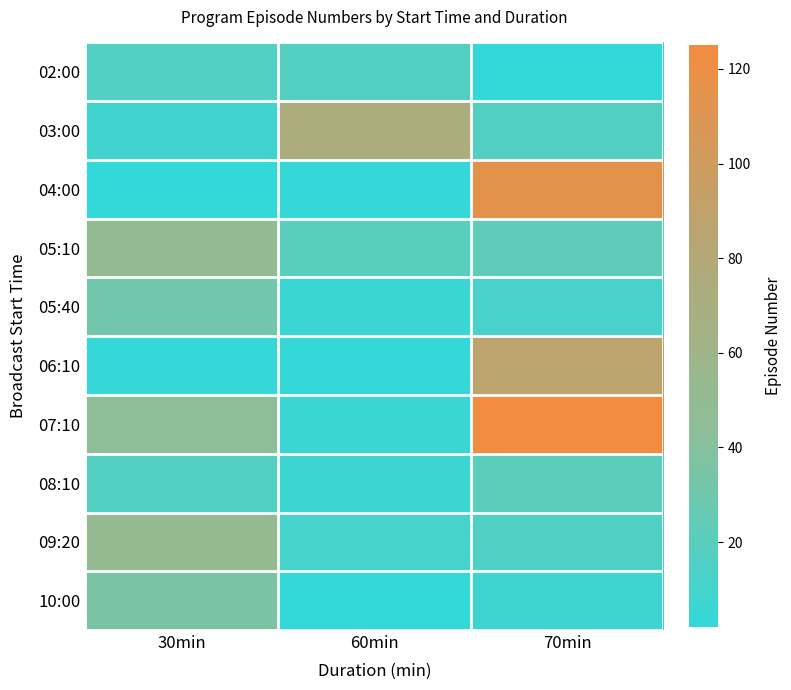

How many distinct data groups are displayed?

10